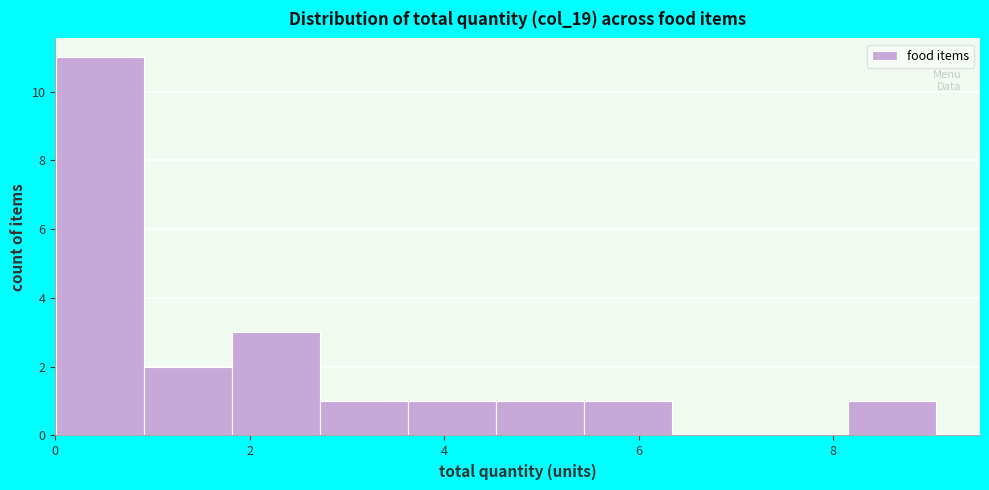

What is the height of the bar covering 4.6 to 5.4 on the x-axis? Neither the bar edges nor the heights are printed on the chart, so give them approximately, as read against the axes.

1